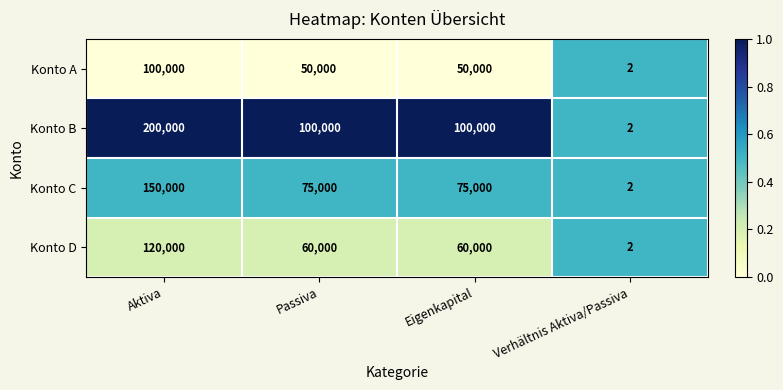

Which series changed the most between Aktiva and Eigenkapital?

Konto B